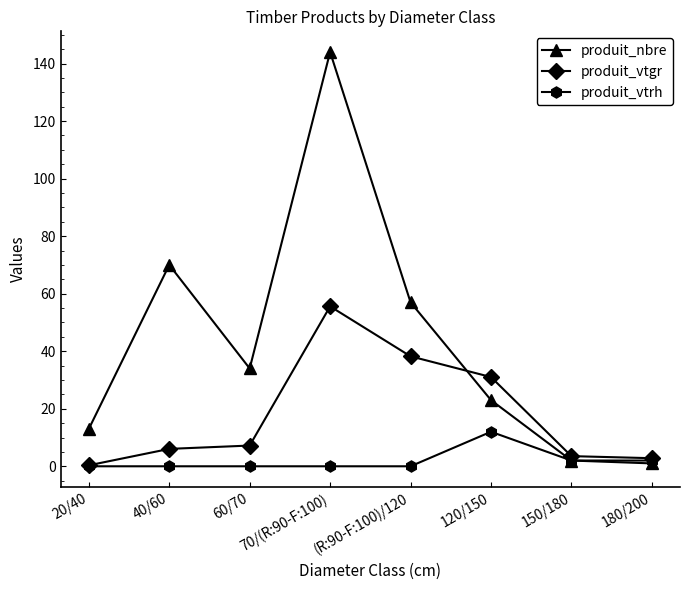

What is the maximum value shown in the chart?

144.0